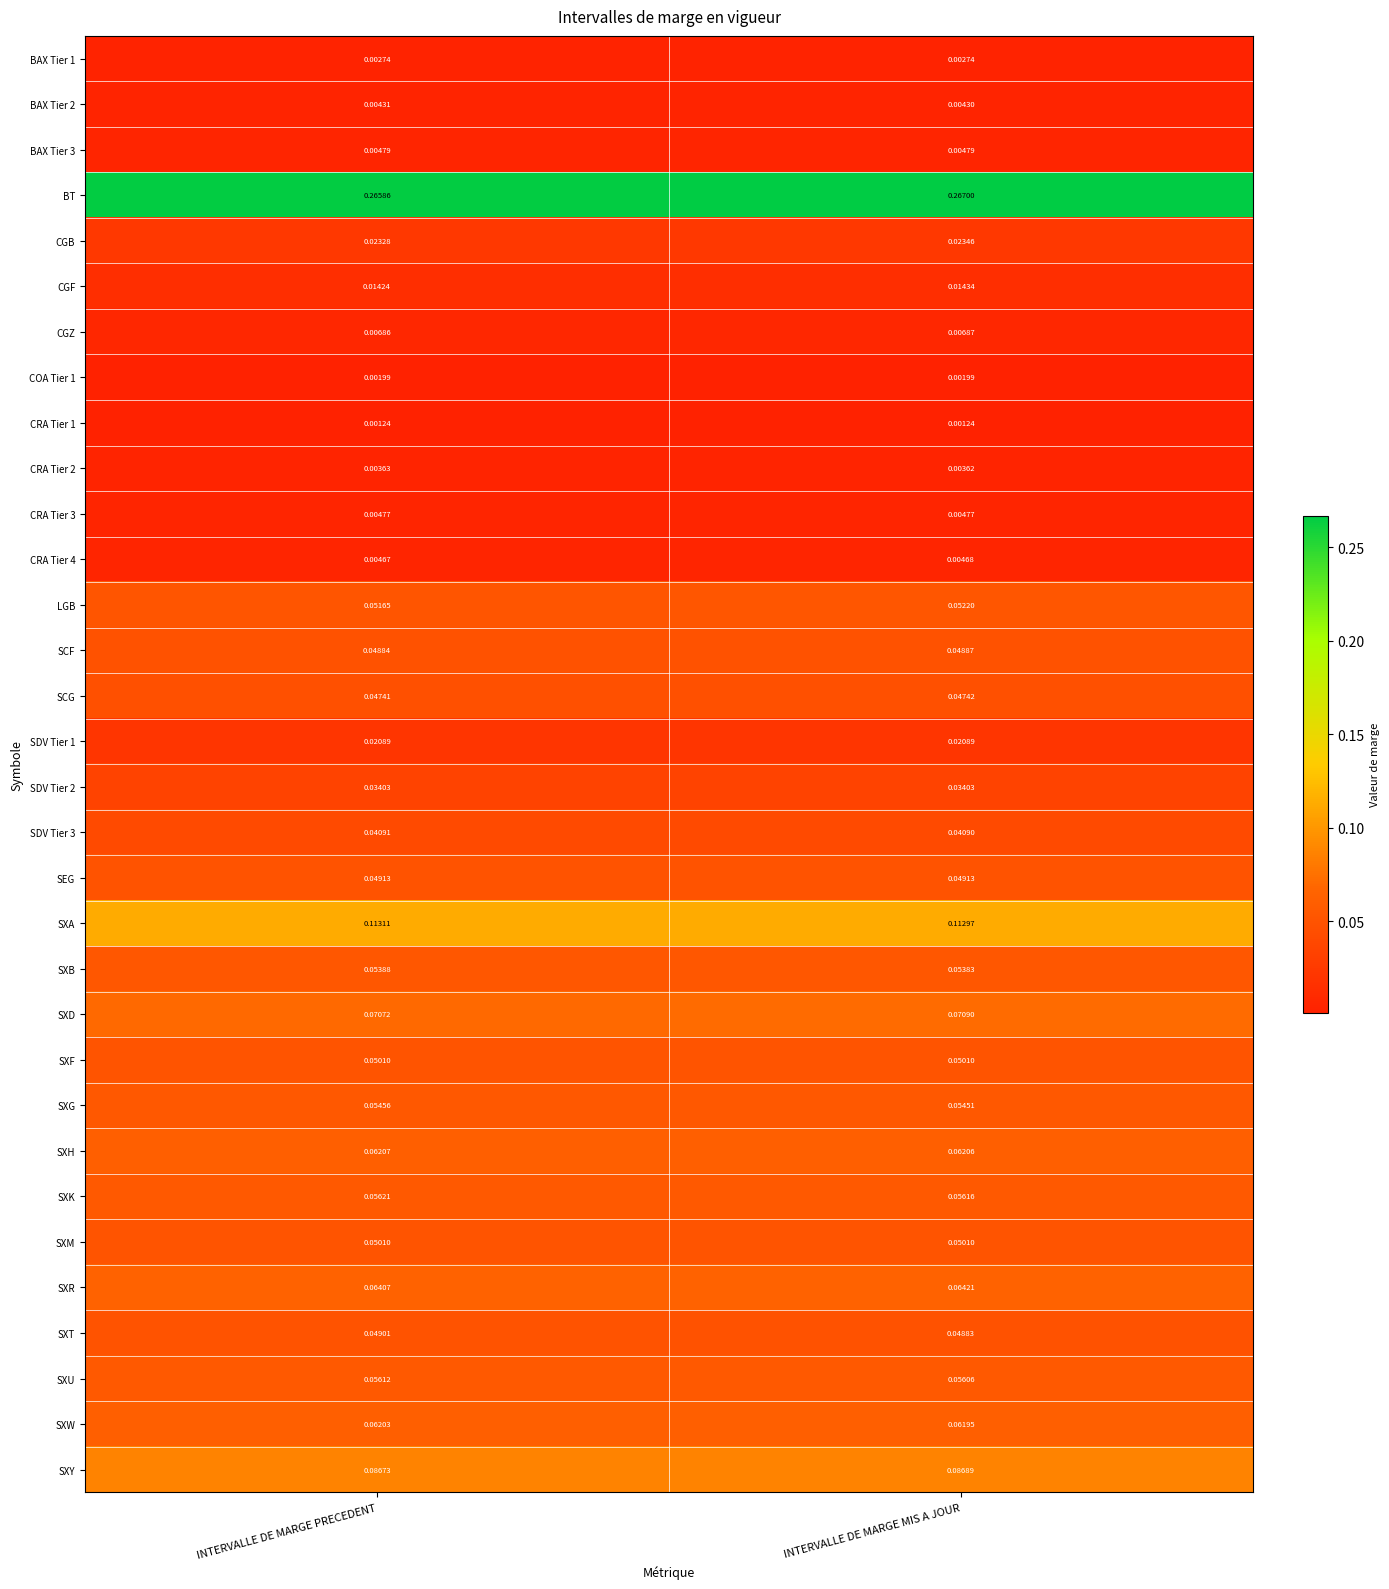

Which series changed the most between INTERVALLE DE MARGE PRECEDENT and INTERVALLE DE MARGE MIS A JOUR?

BT